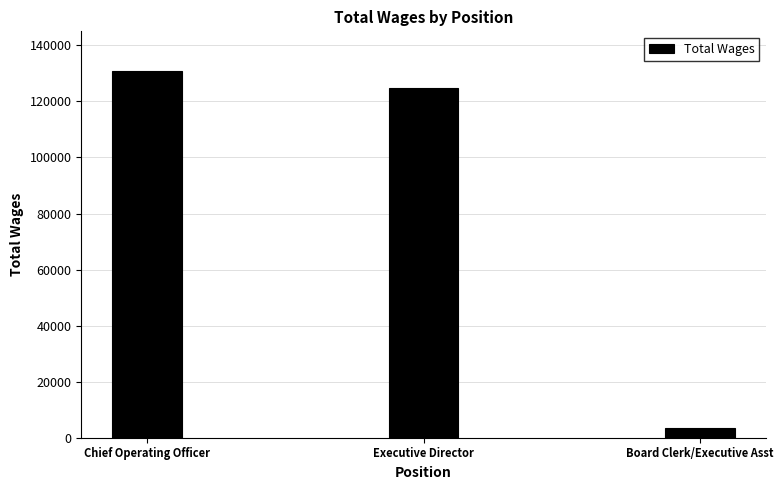

Which label corresponds to the largest value in the chart?

Chief Operating Officer